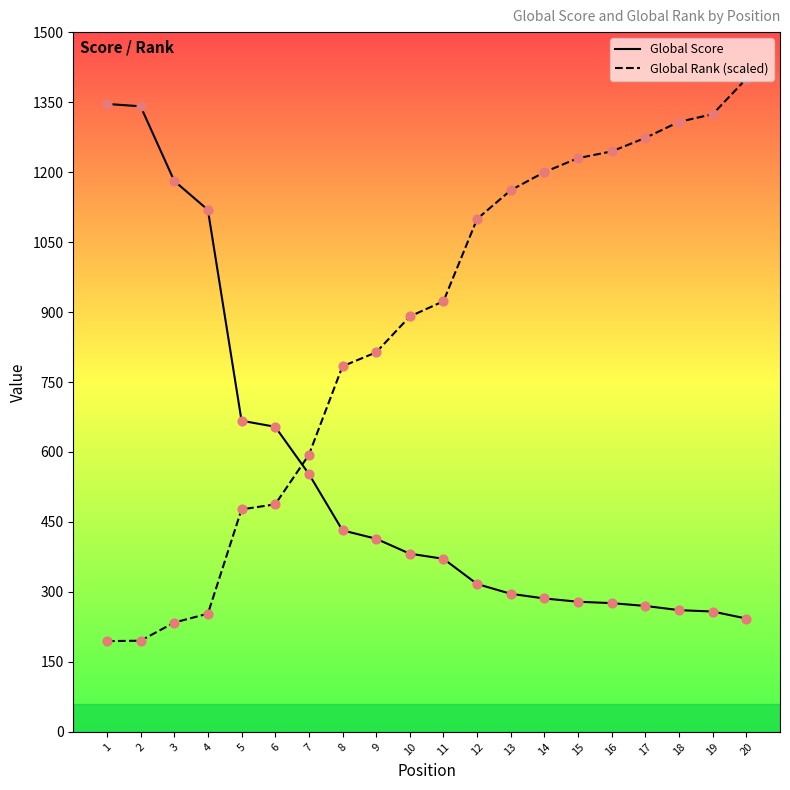

Between 3 and 10, which series saw the biggest shift?

Global Score